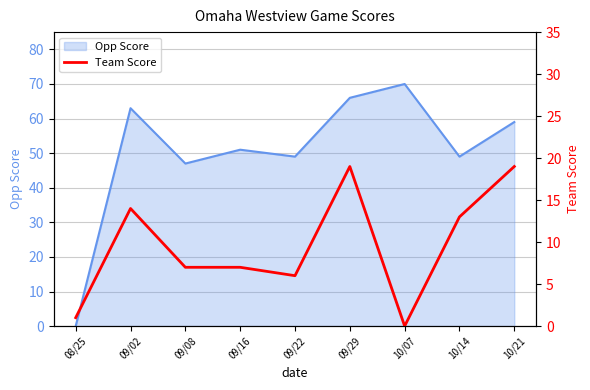

At which label is Opp Score closest to 35?

09/08